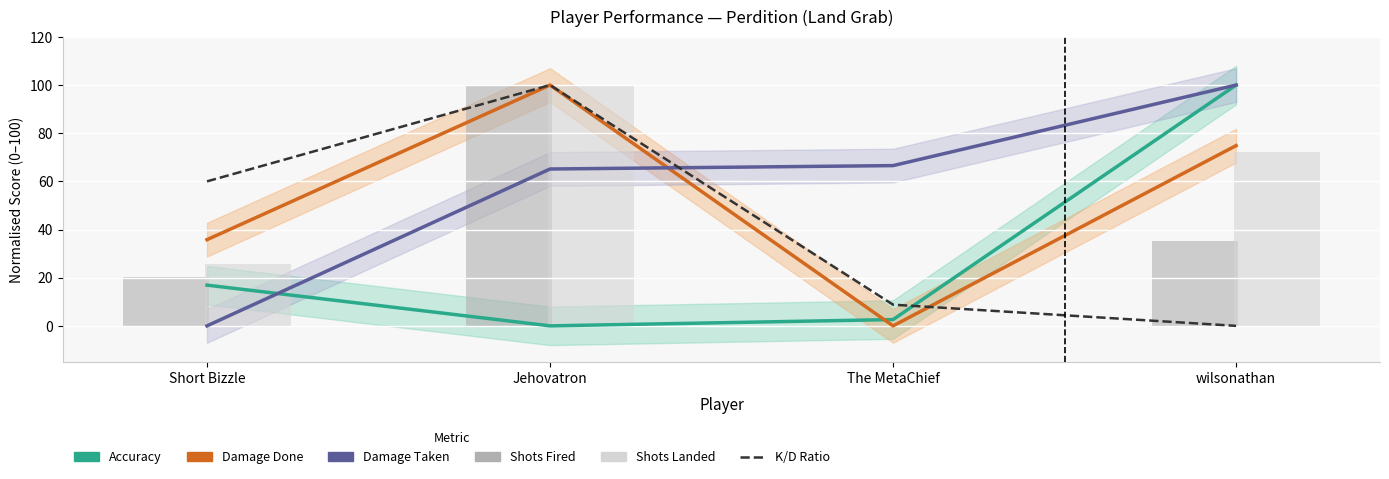

How many data points in Shots Landed are less than 72?

2